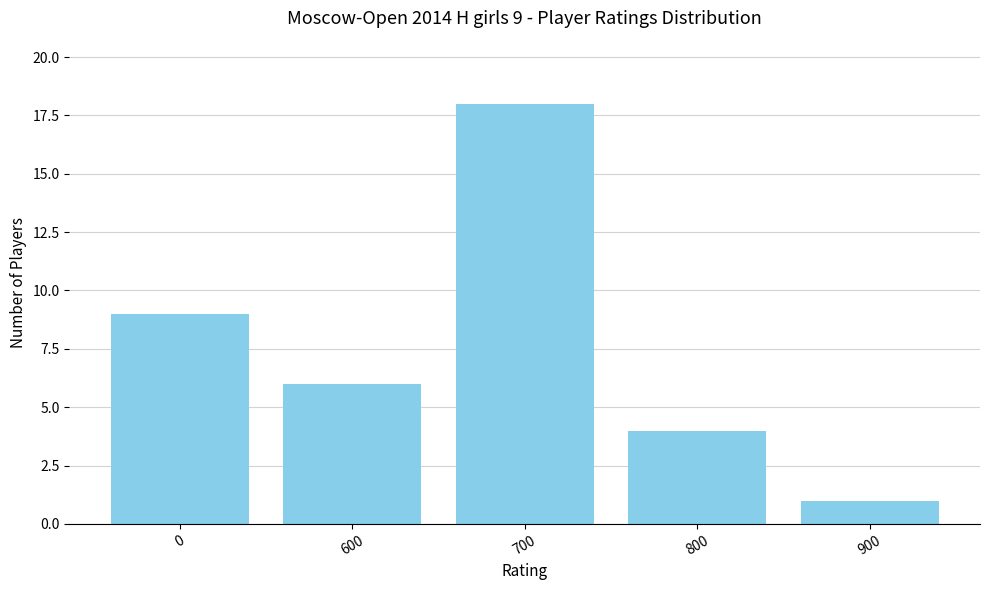

True or false: the data shows 9 at 600.

False